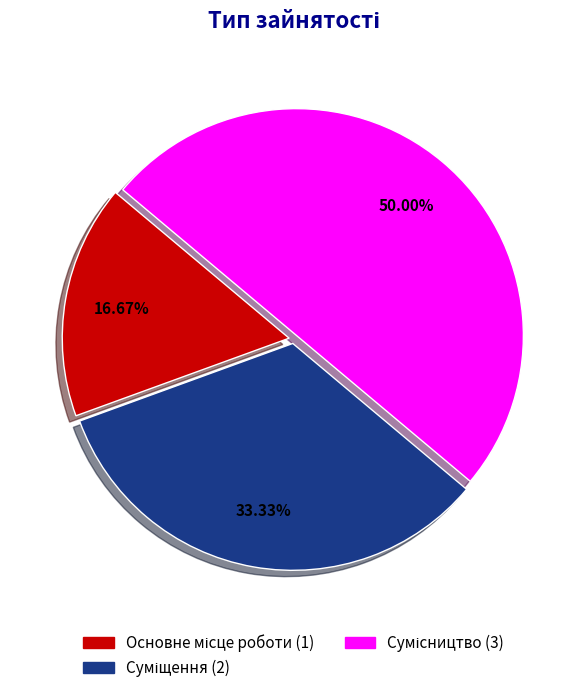

How many slices are in this pie chart?

3